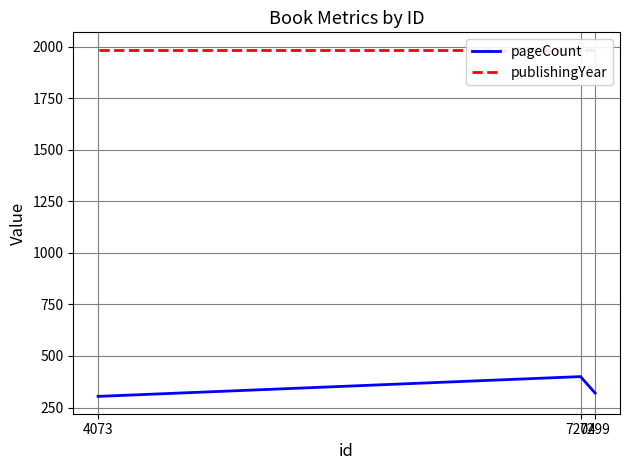

What is the difference between the maximum and minimum values in the pageCount series?

96